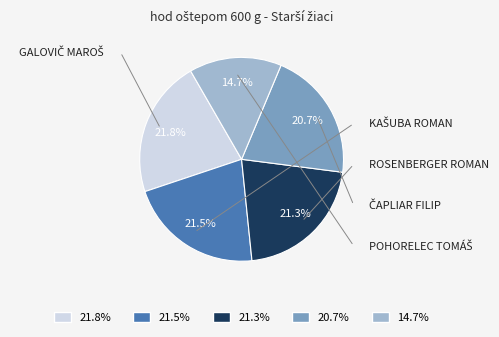

Count the number of slices in the pie.

5